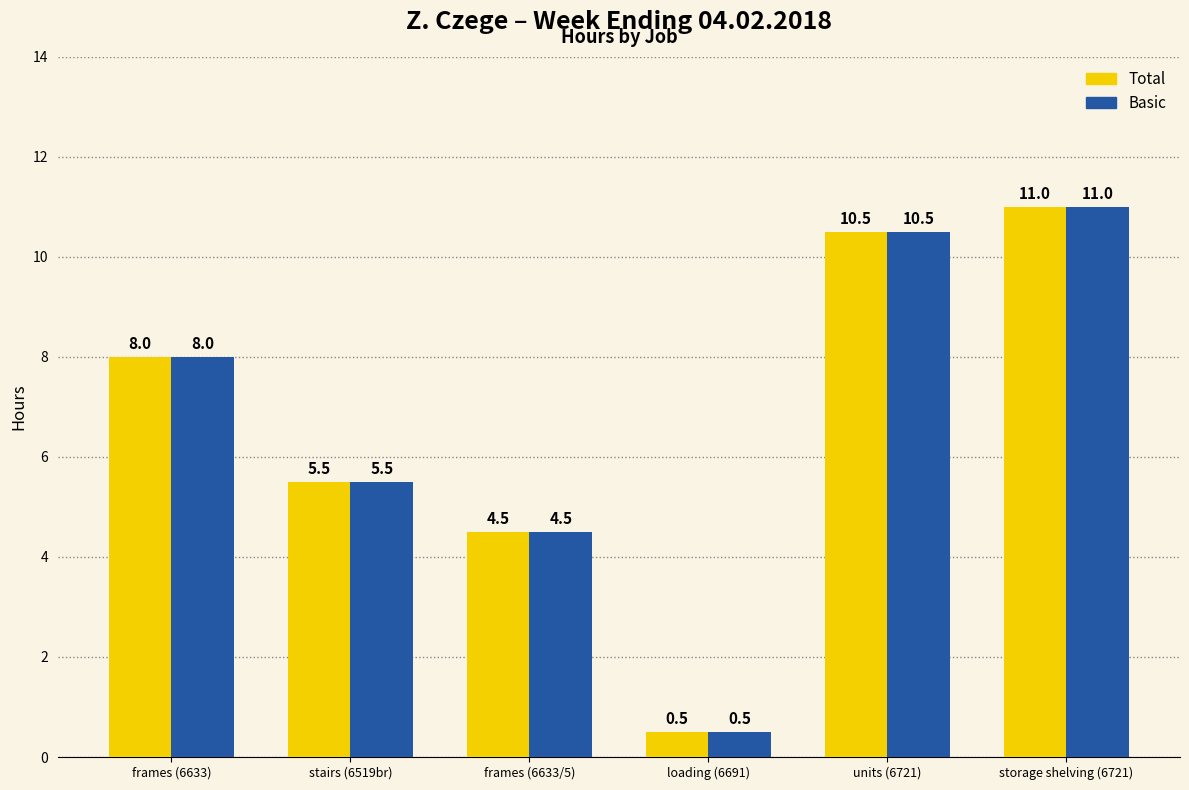

Are the bars horizontal?

No